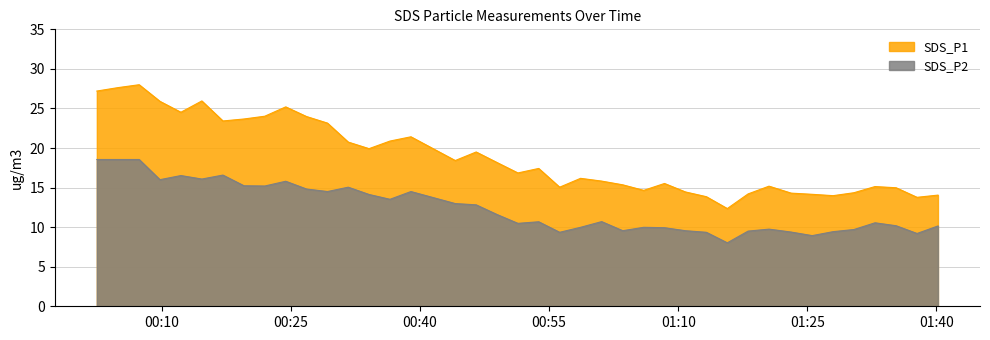

At how many categories does at least one series exceed 10?

40